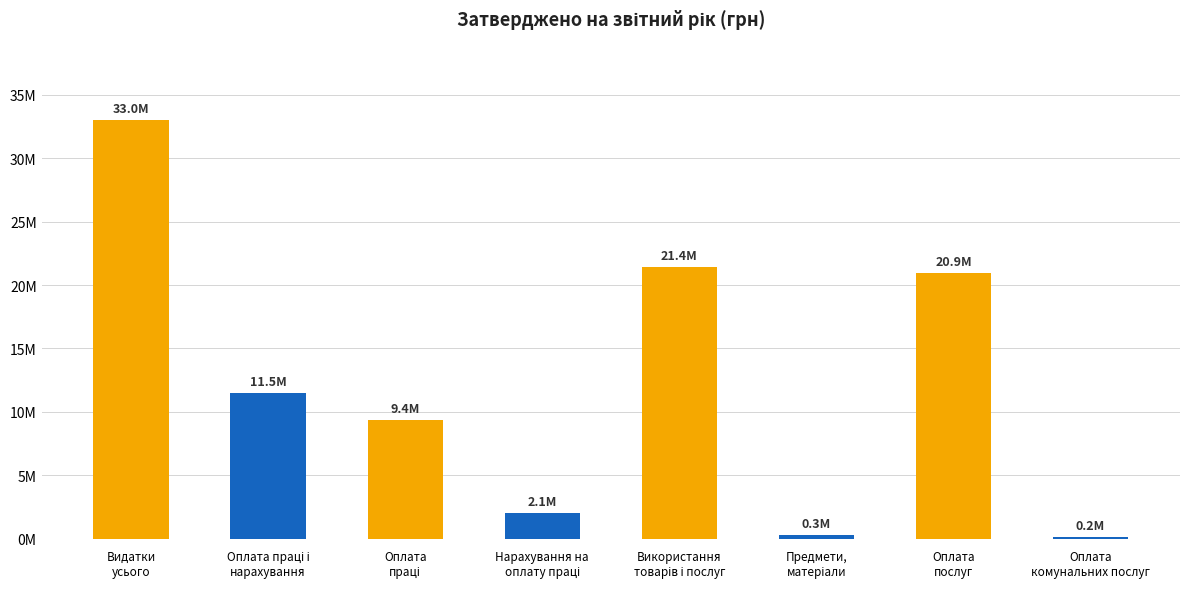

What position from the left is Видатки
усього?

1